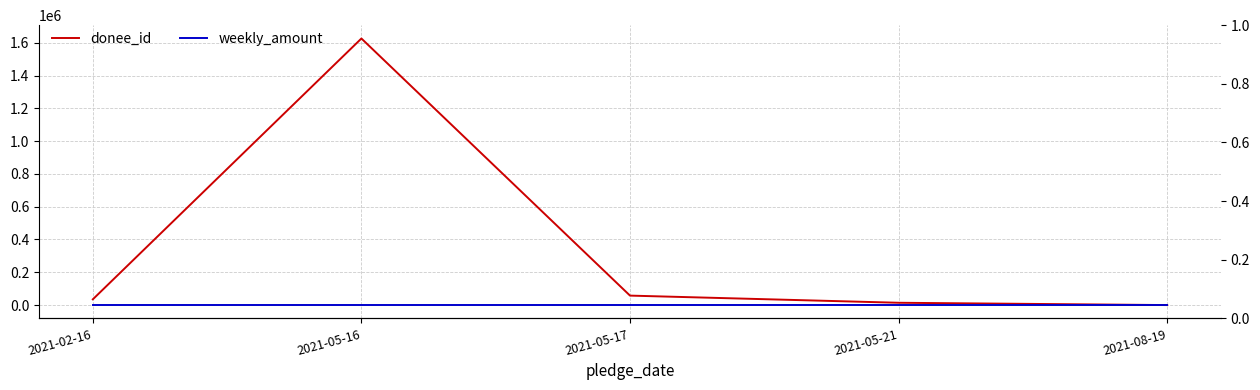

What are all the series names shown in the legend?

donee_id, weekly_amount